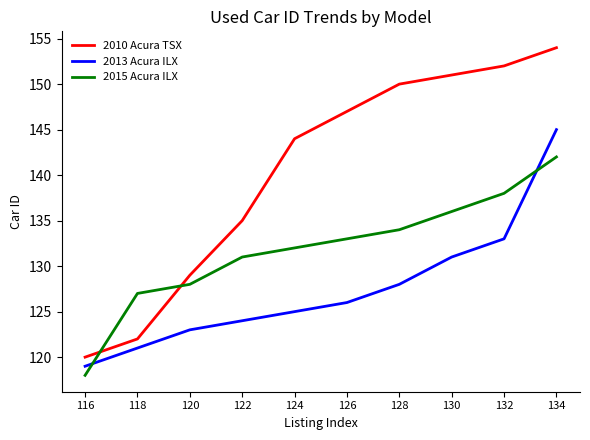

What is the difference between the 2015 Acura ILX values at 134 and 116?

24